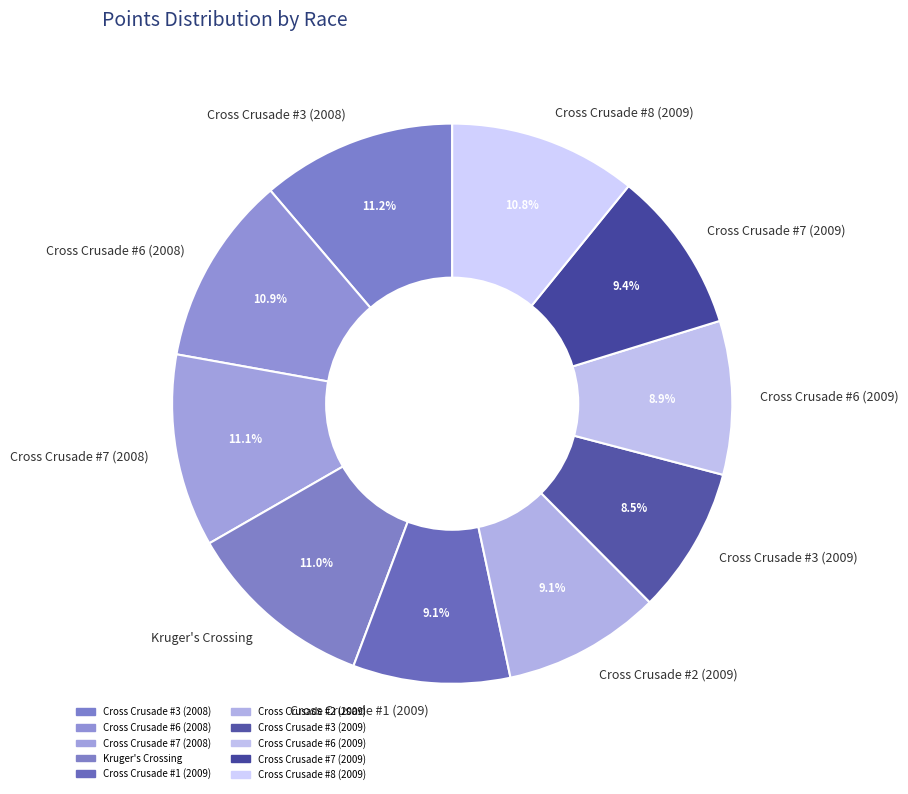

Is it true that Cross Crusade #8 (2009) is 25% of the pie?

False